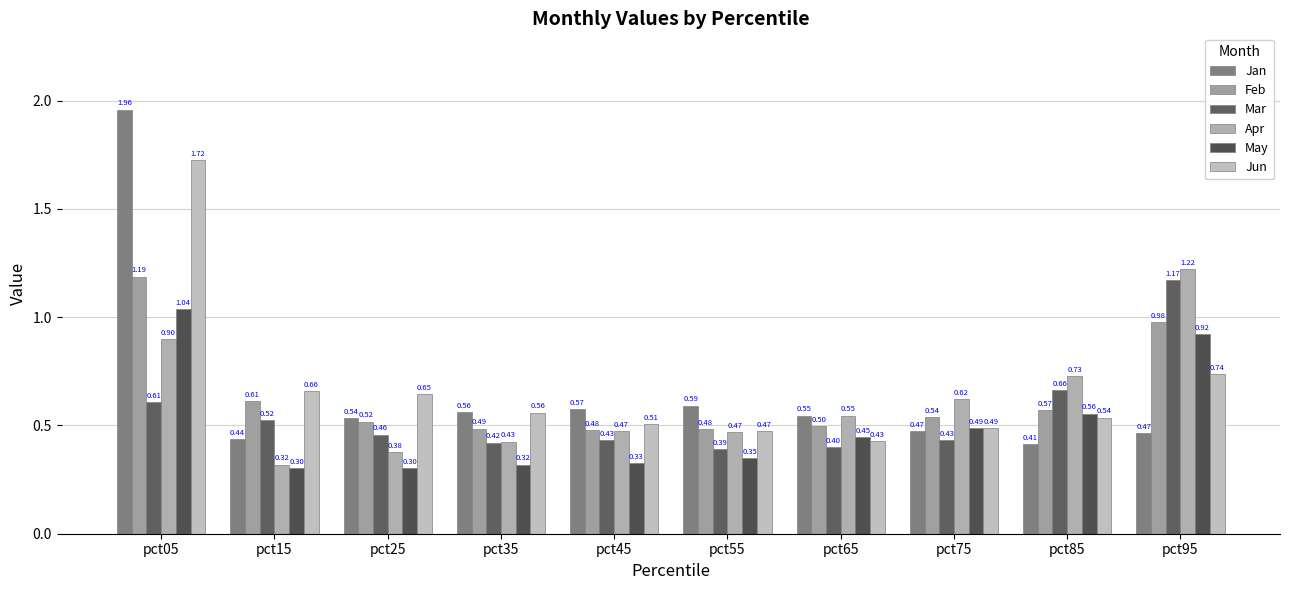

The value of May at pct85 is 0.4. True or false?

False